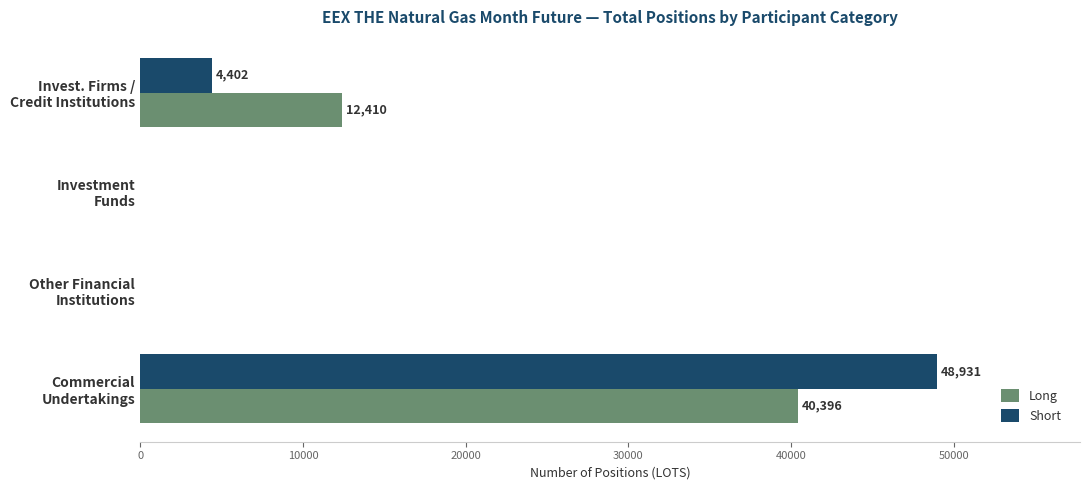

Which series has the largest range (max minus min)?

Short